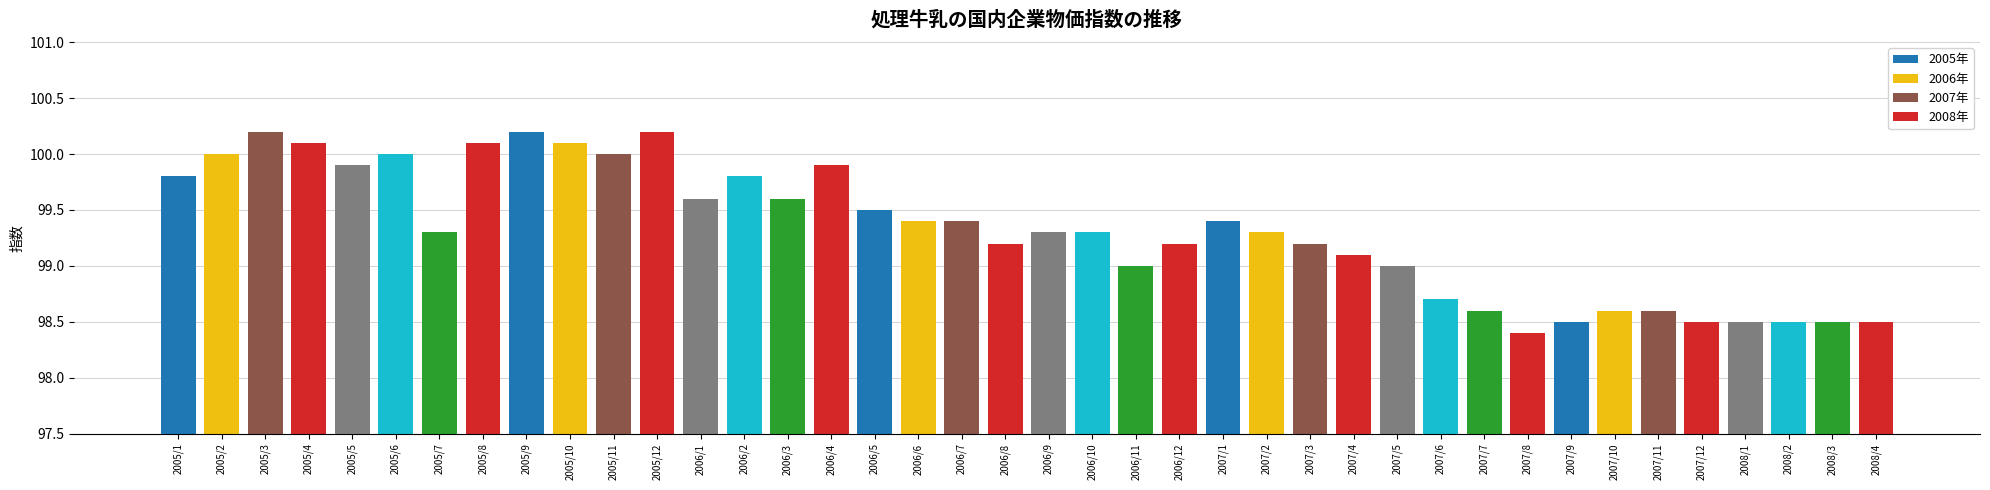

What is the difference between the maximum and minimum values?

1.8